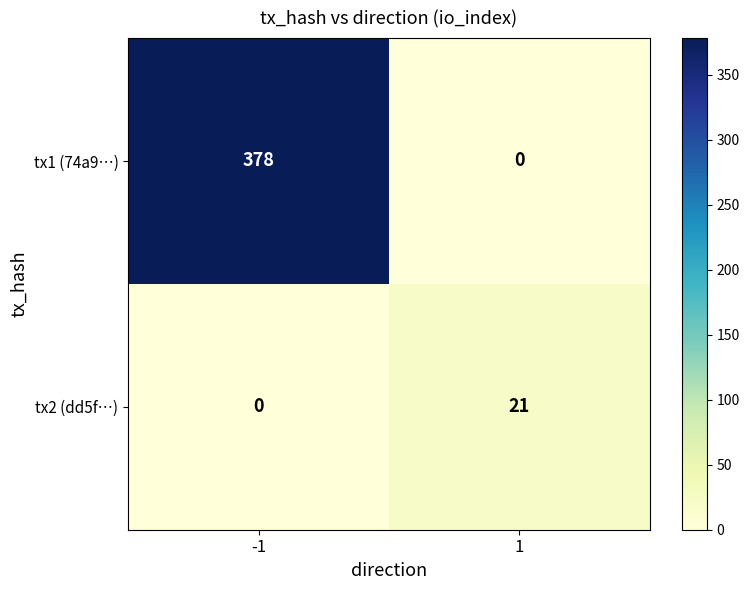

Which series has the largest range (max minus min)?

tx1 (74a9…)